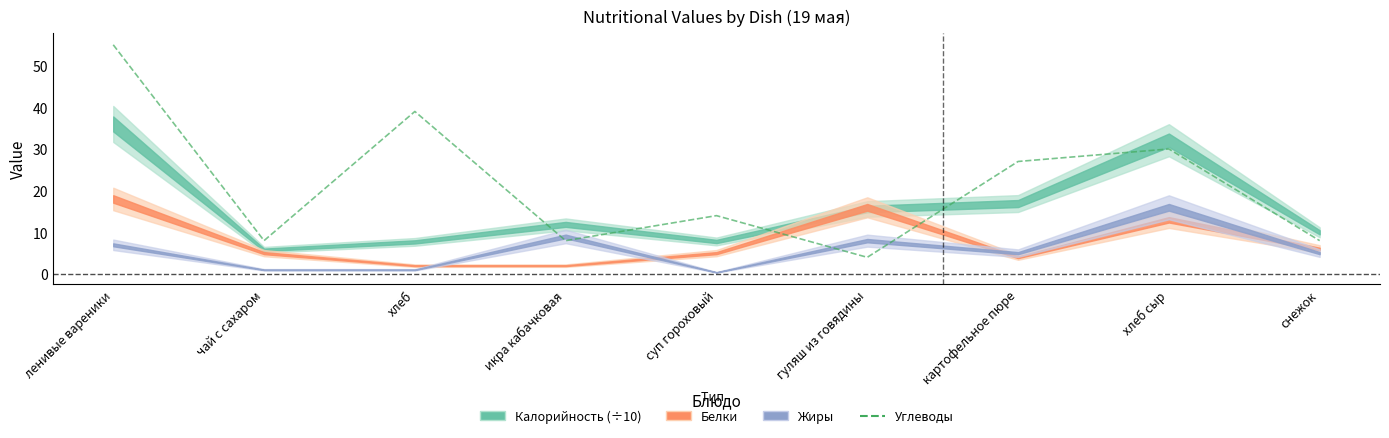

Is it true that the value at гуляш из говядины is 4?

True